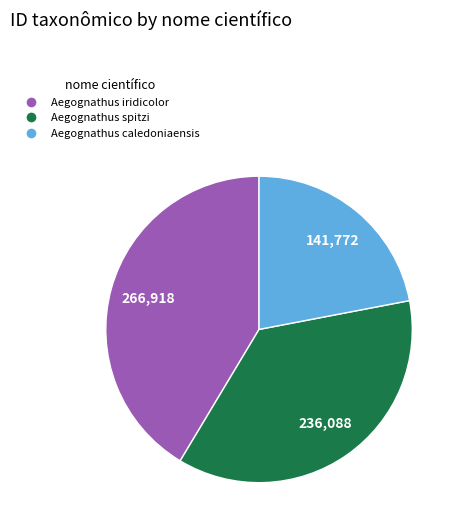

What is the smallest slice in the pie chart?

Aegognathus caledoniaensis